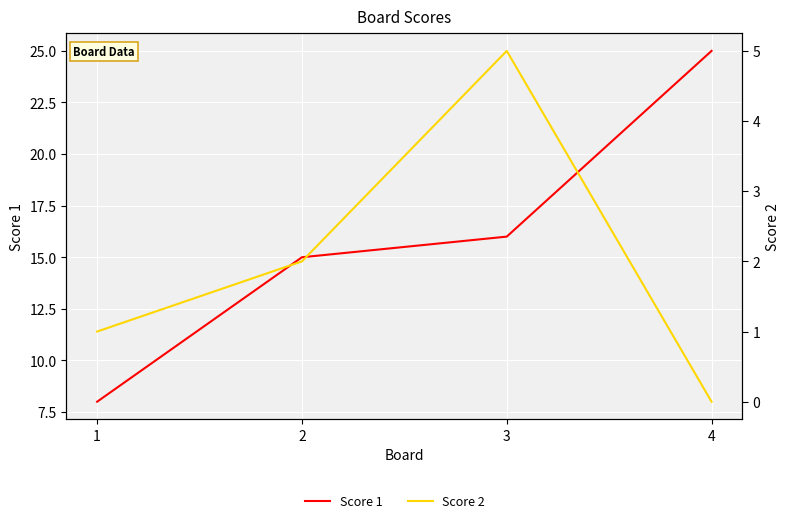

At which category is the sum across all series the highest?

4